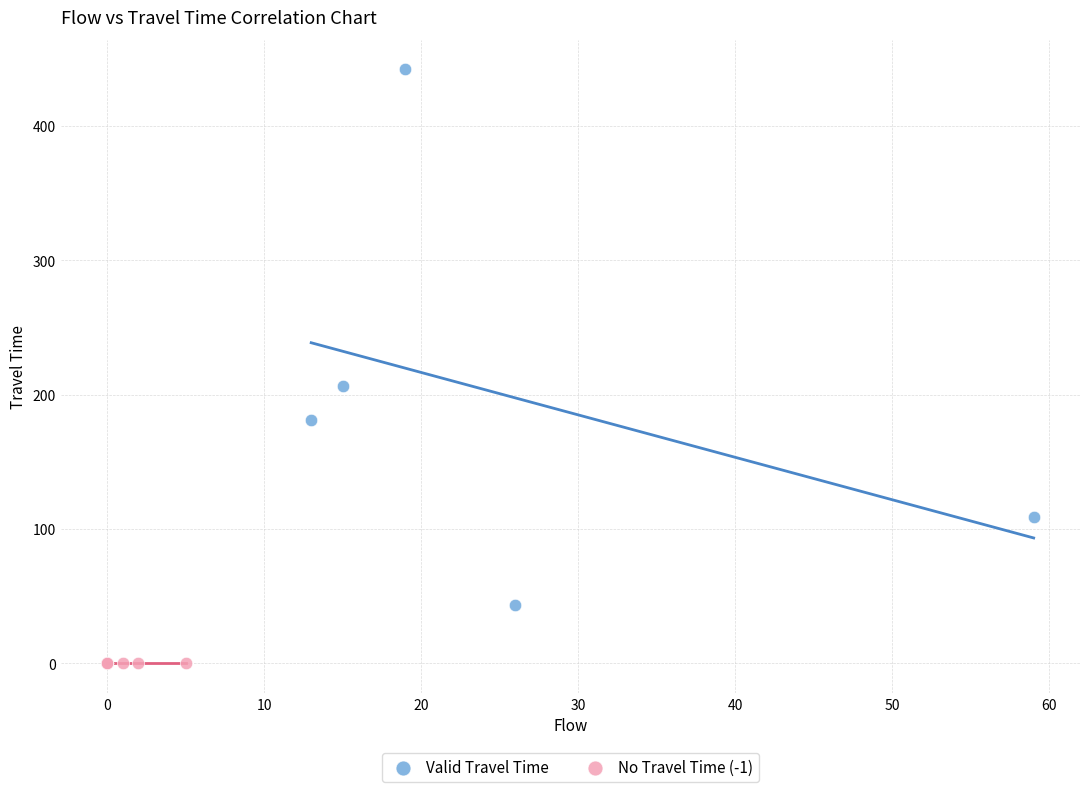

Which series contains the lowest Y value?

No Travel Time (-1)